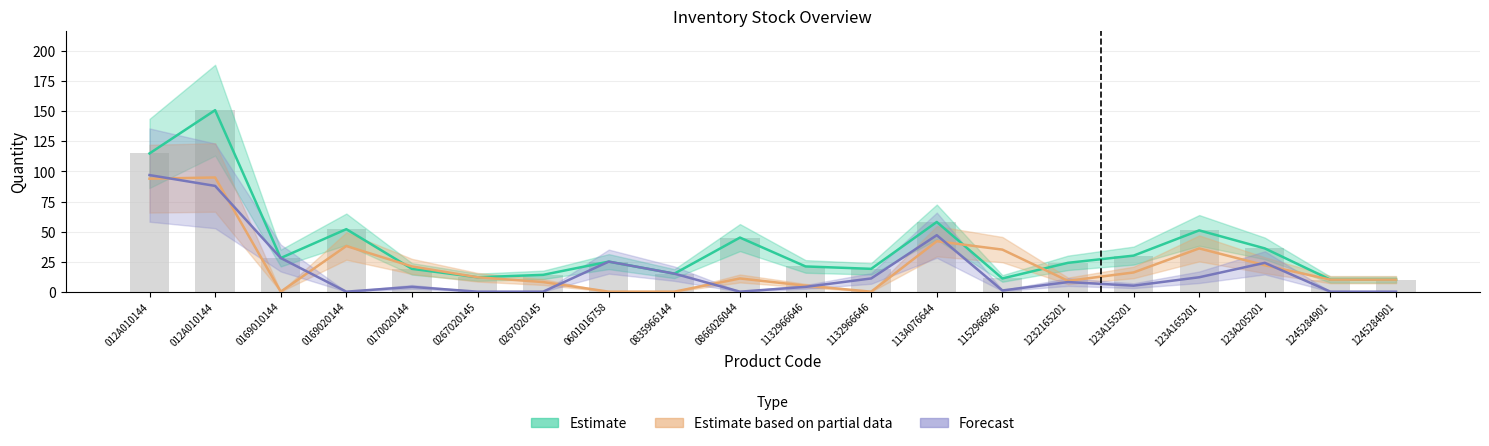

How many positive values does the Estimate based on partial data series have?

16